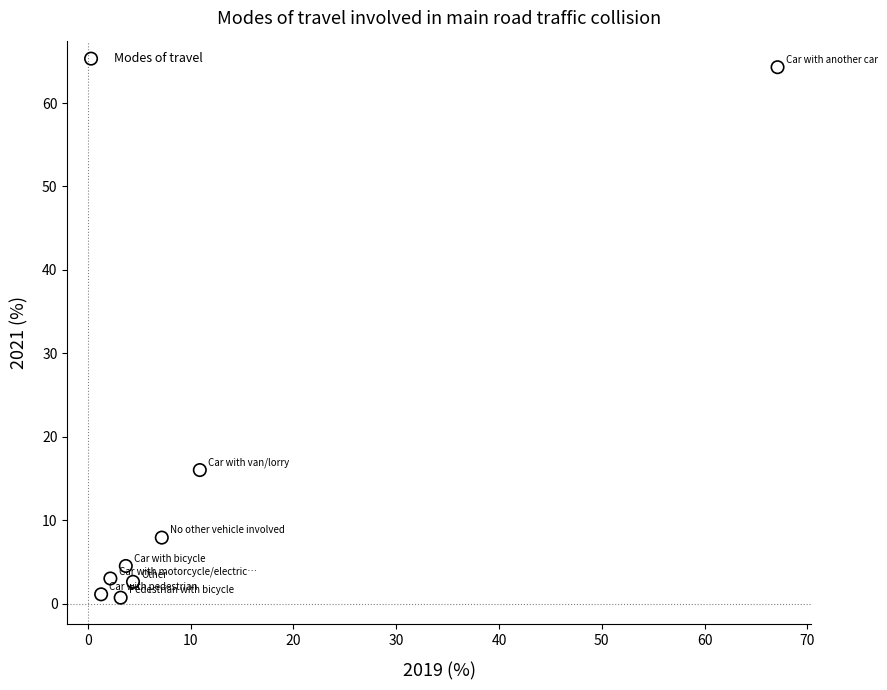

What is the range of X values (max minus min)?

65.8